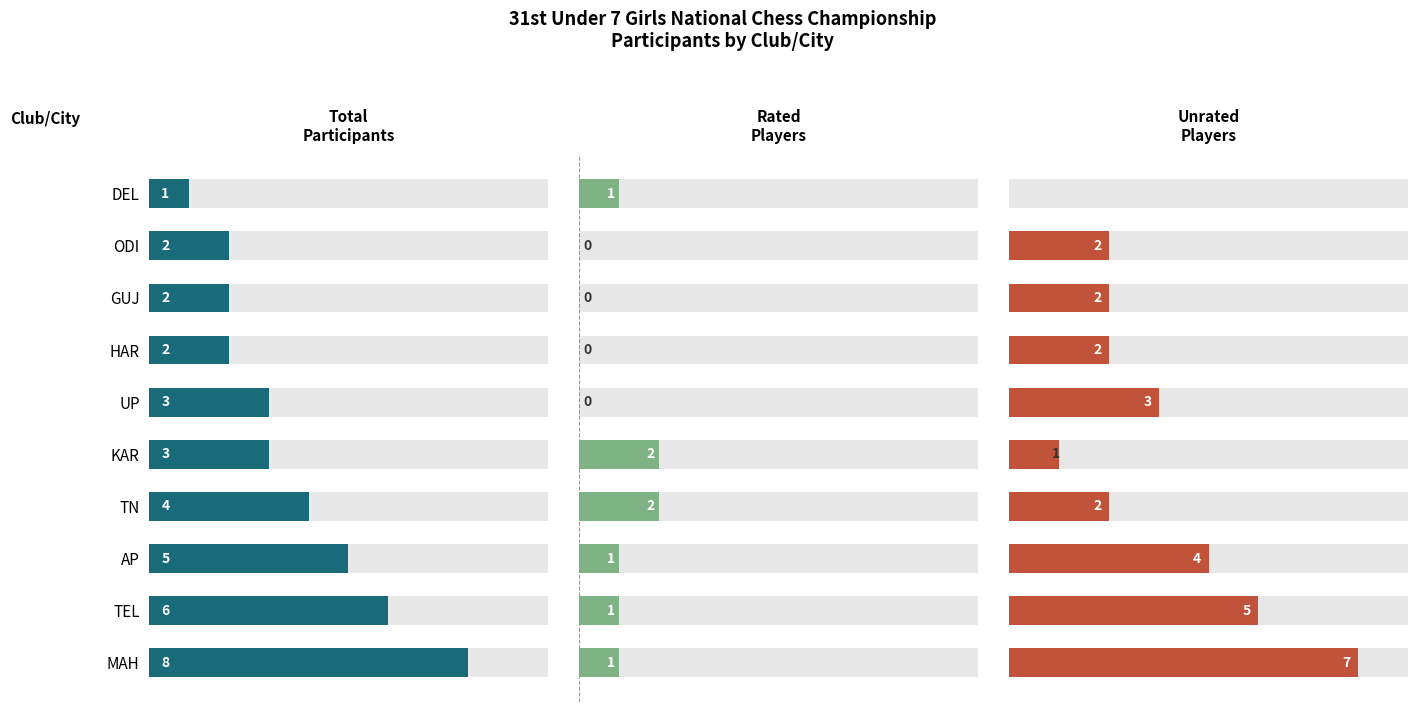

What is the value of the Total Participants bar at the 4th from the left?

4